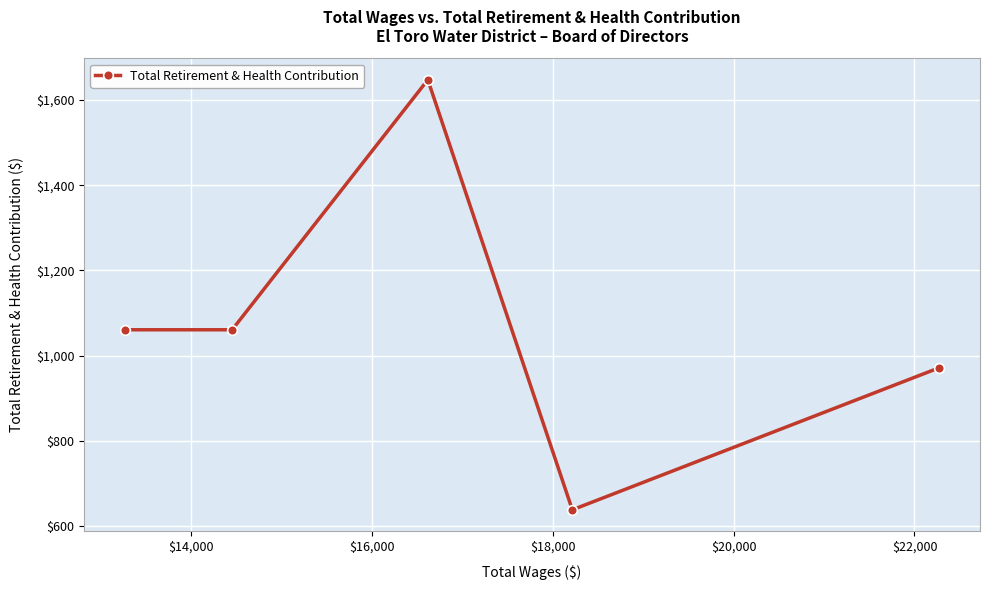

How many series are shown in this chart?

1